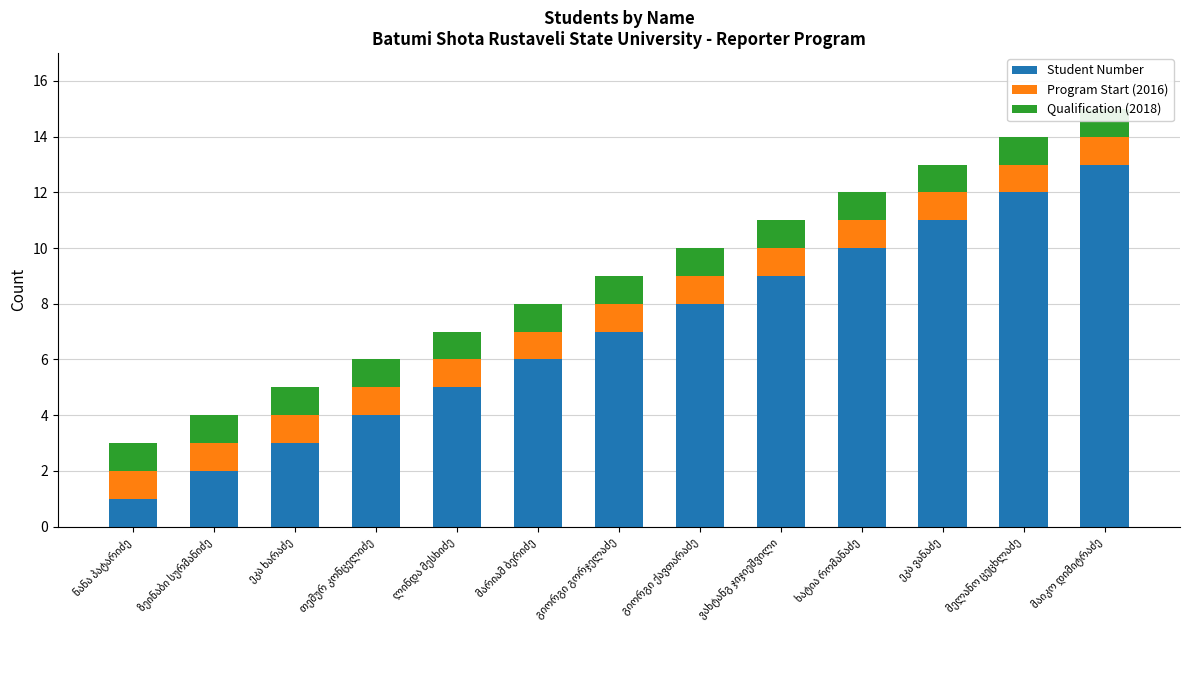

What are all the series names shown in the legend?

Student Number, Program Start (2016), Qualification (2018)